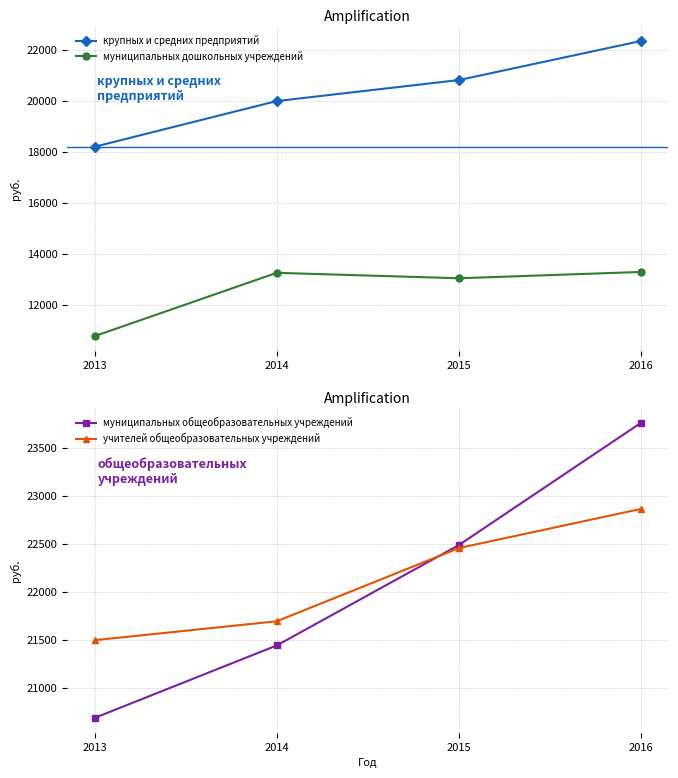

Is it true that муниципальных дошкольных учреждений equals 13248.8 at 2014?

True